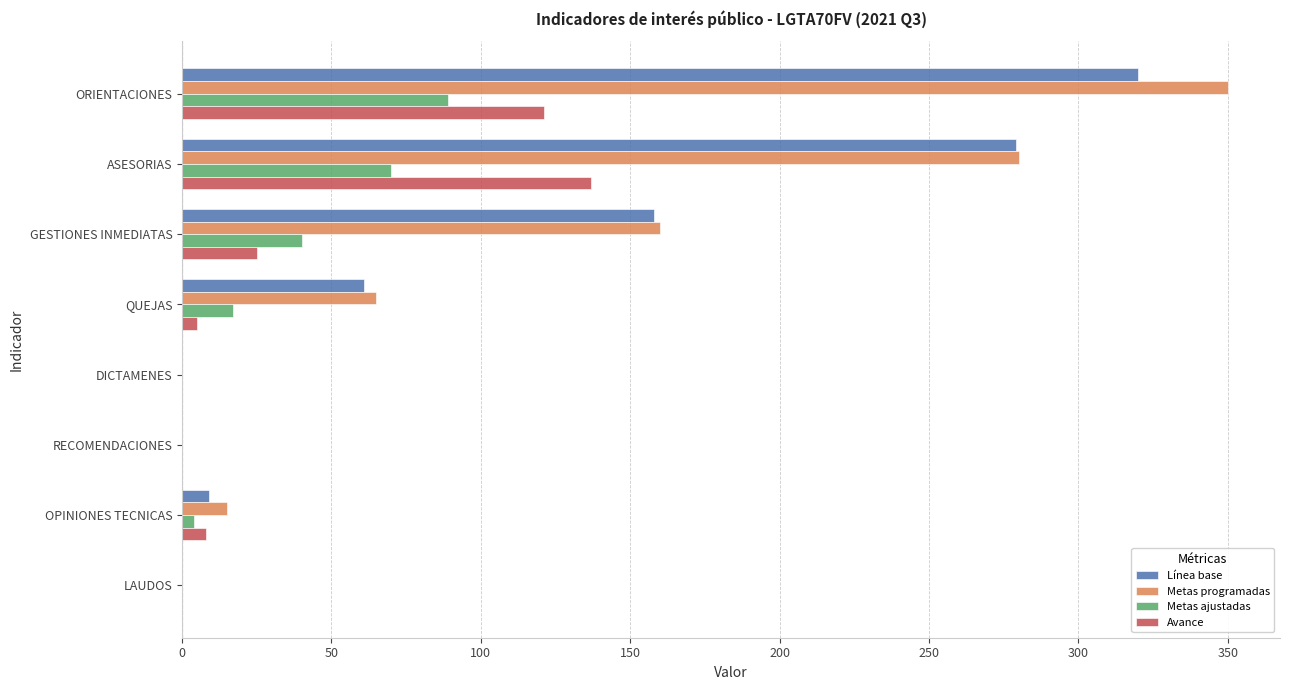

Where is Avance nearest to the value 68?

GESTIONES INMEDIATAS